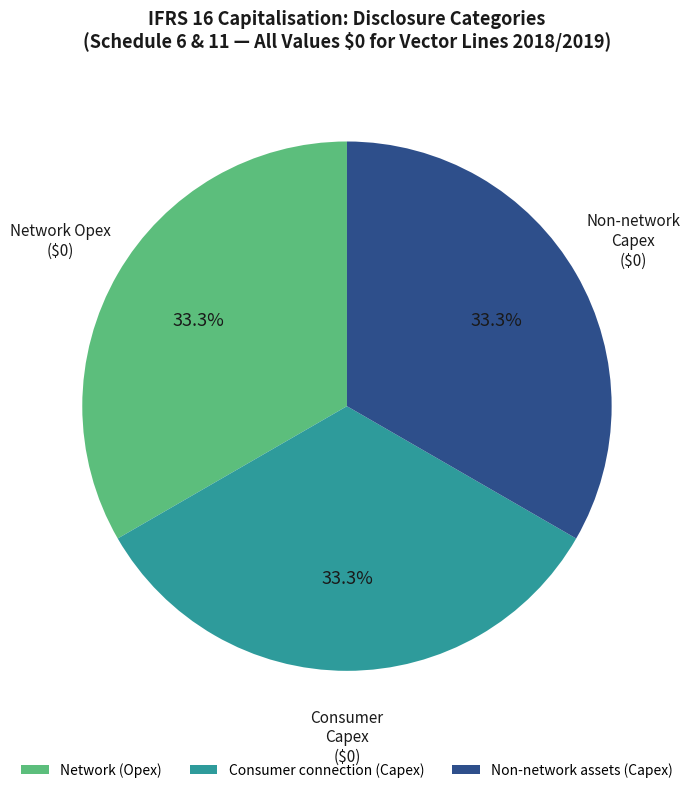

What is the ratio of the value at Non-network assets (Capex) to the value at Network (Opex)?

1.0